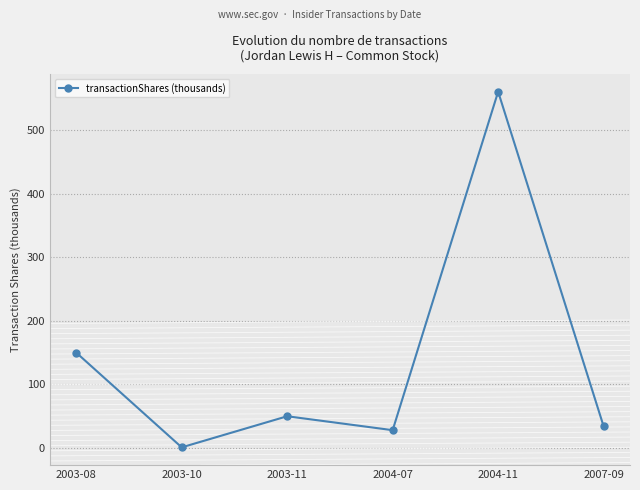

Rank the categories by value from lowest to highest.

2003-10, 2004-07, 2007-09, 2003-11, 2003-08, 2004-11